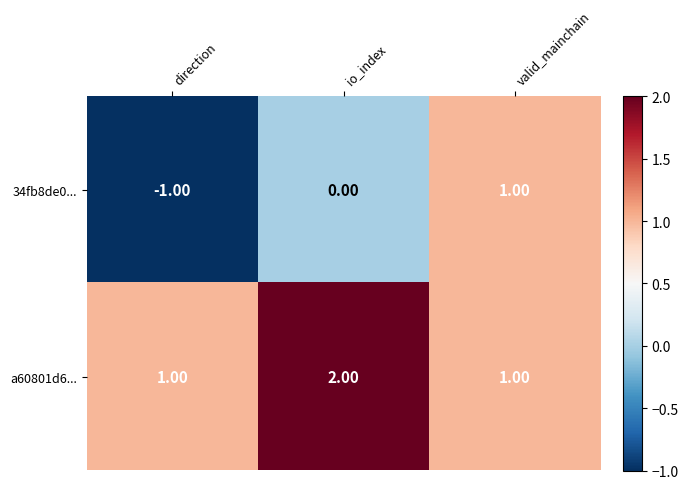

Rank the categories by 34fb8de0... value from highest to lowest.

valid_mainchain, io_index, direction